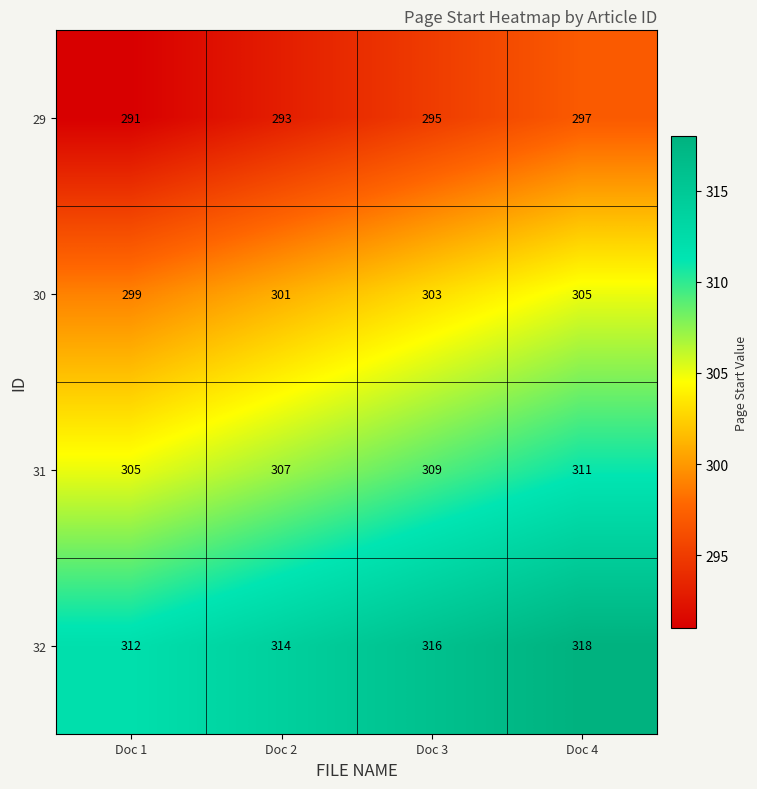

What is the difference between the 30 values at Doc 4 and Doc 1?

6